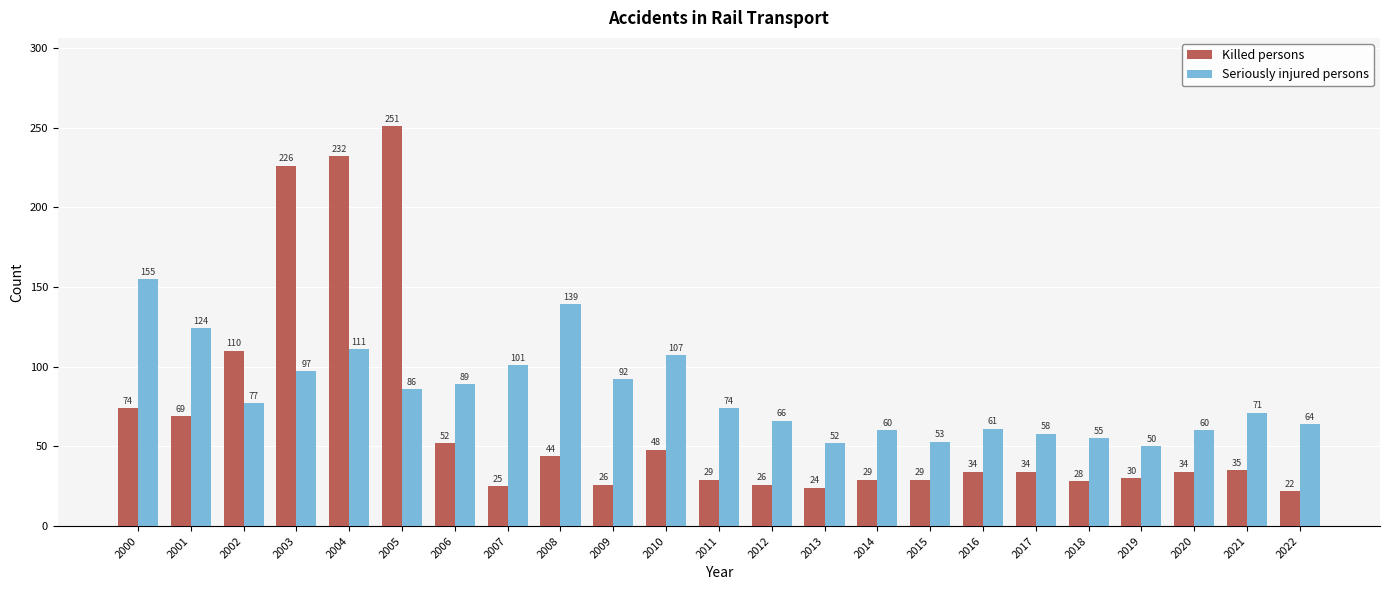

What is the value of the Killed persons bar at the 16th from the left?

29